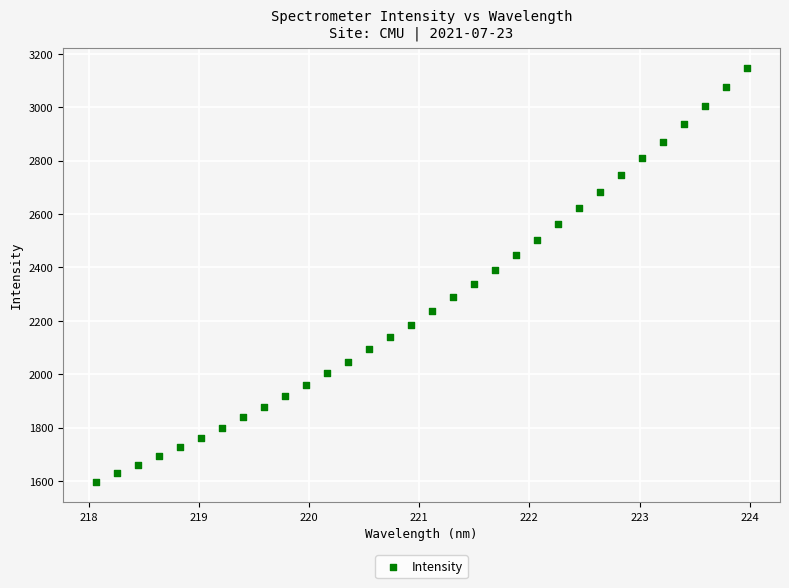

What is the range of Y values (max minus min)?

1548.7